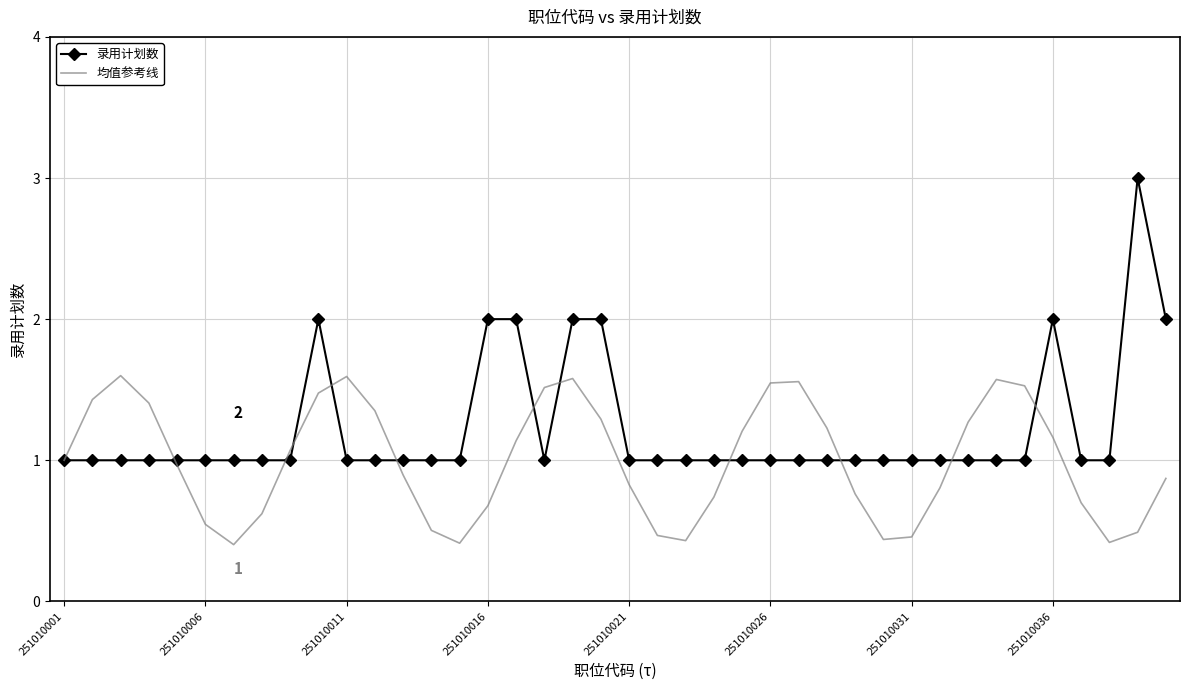

What are all the series names shown in the legend?

录用计划数, 均值参考线